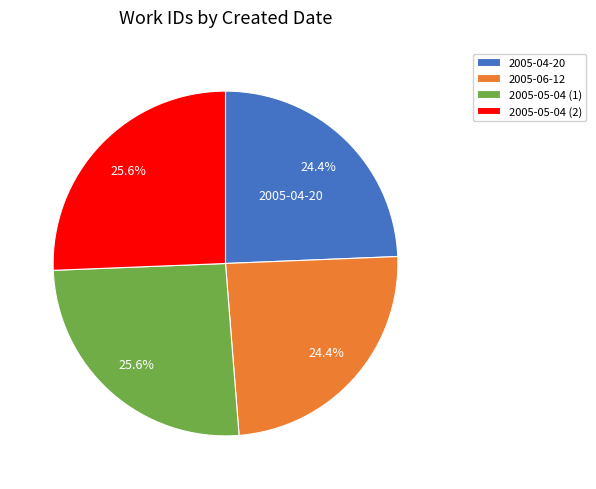

Is there any slice that represents more than half of the pie?

No